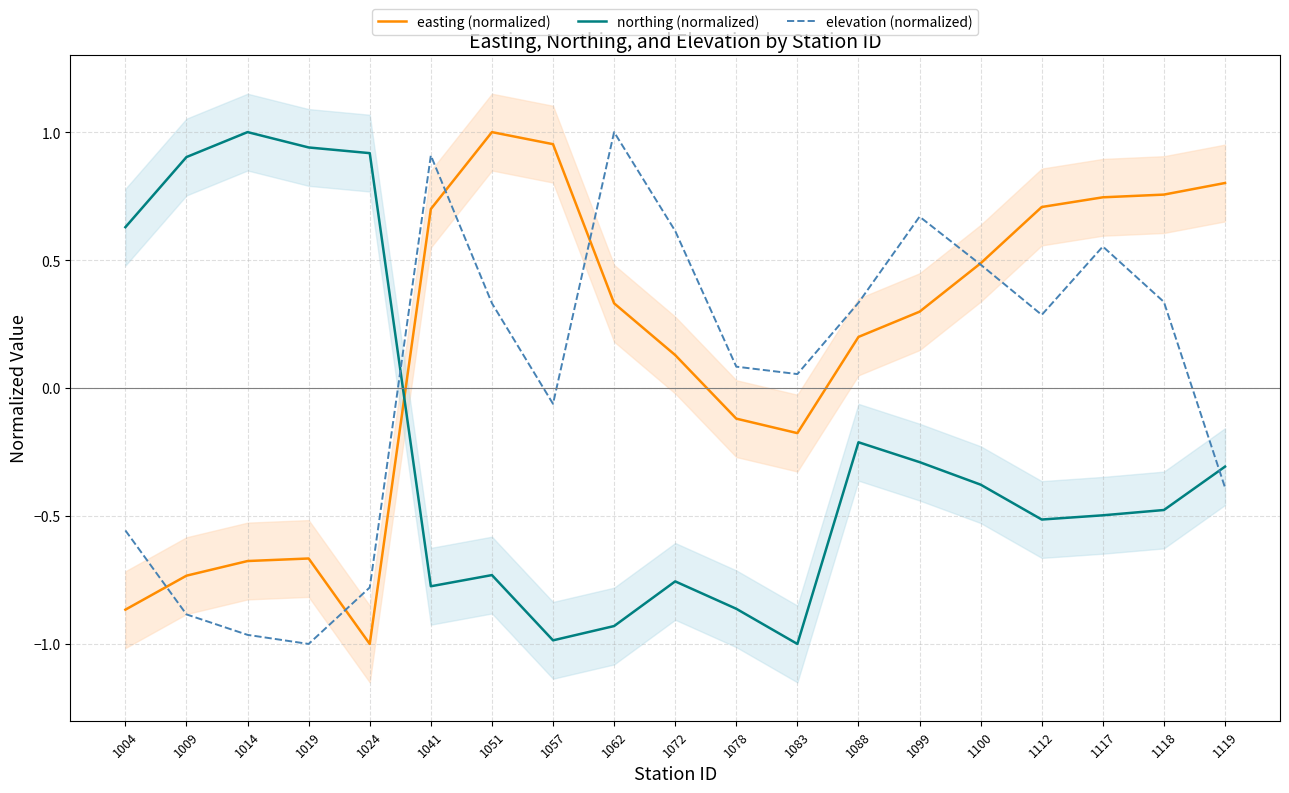

What is the spread (max minus min) of values at 1112?

1.2